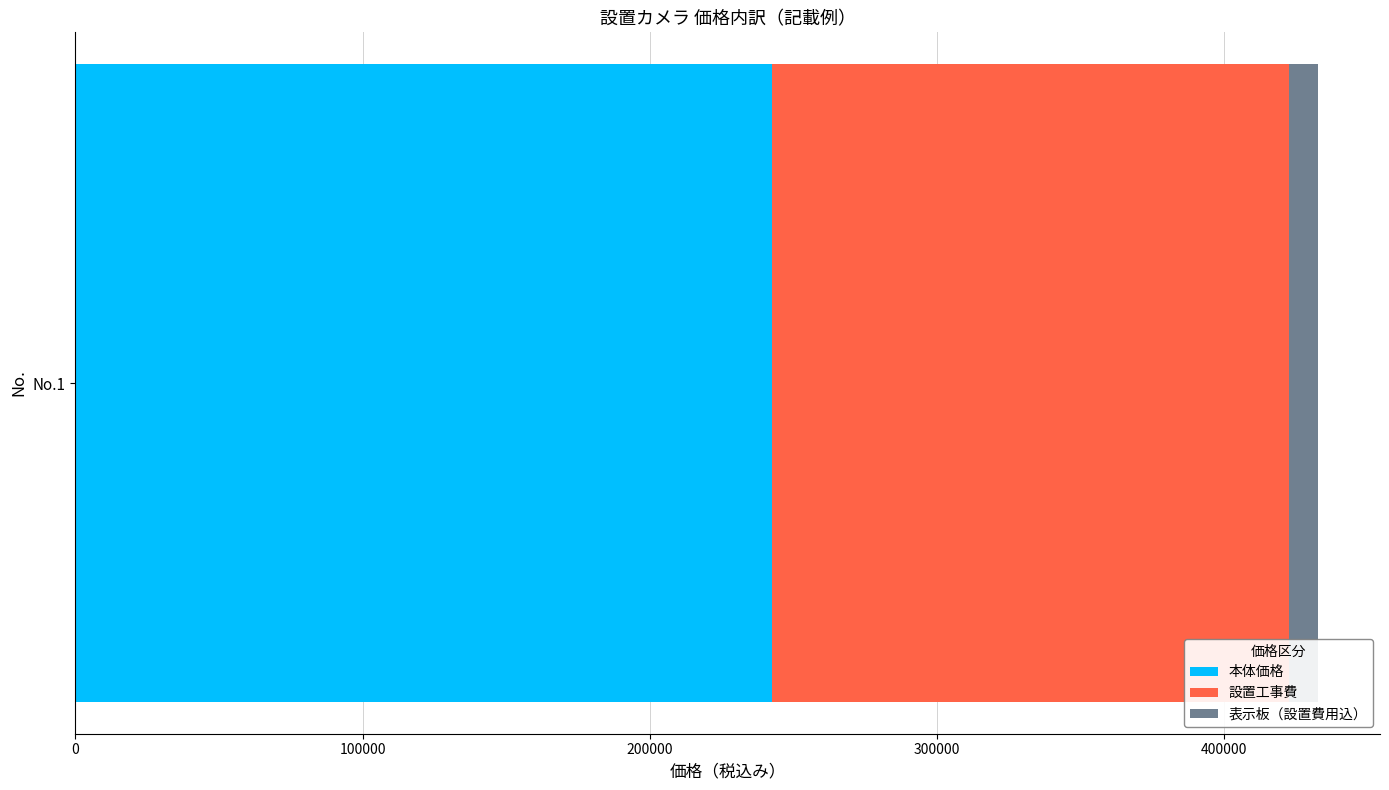

What is the maximum value for 本体価格?

242550